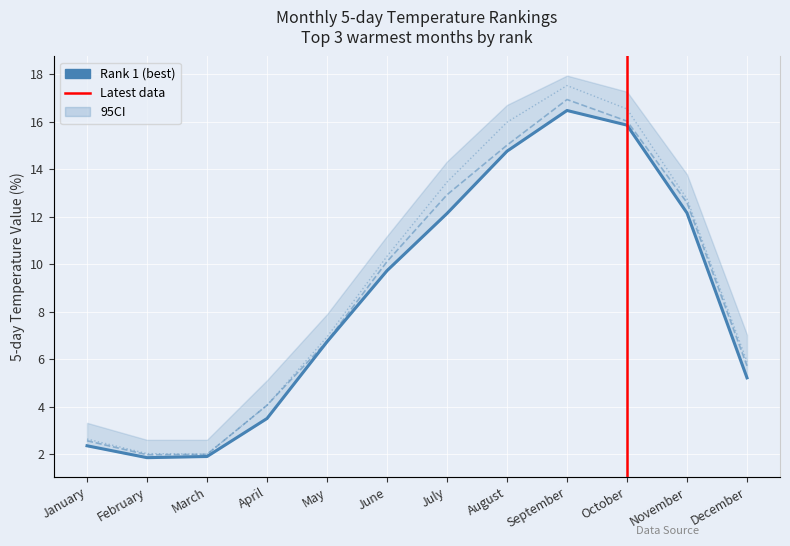

Which category has the lowest value across all series?

February